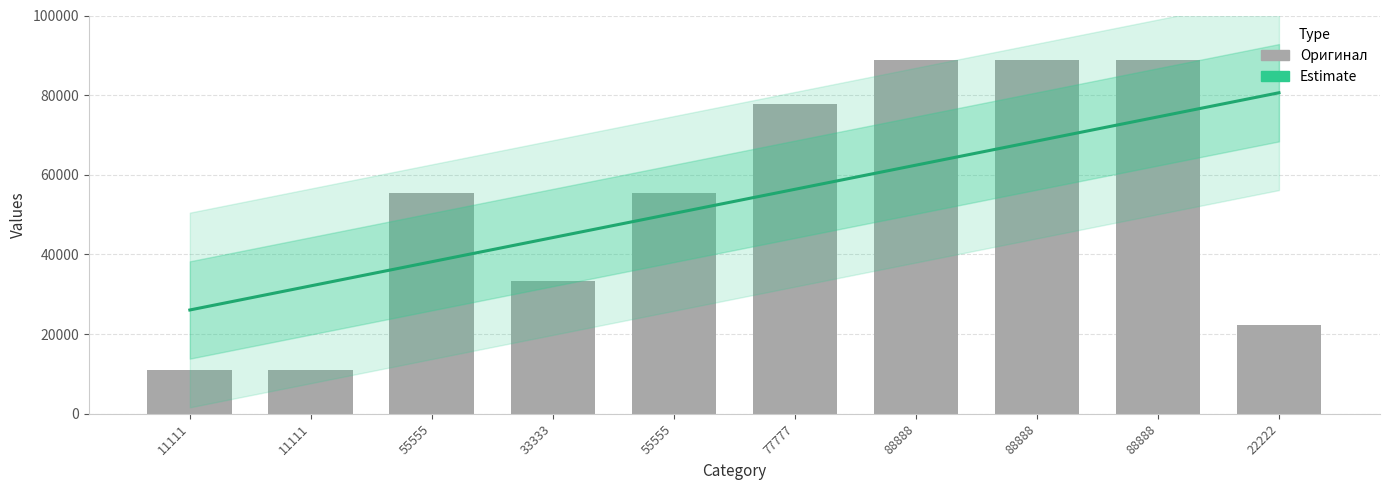

What is the change in value from 55555 to 88888?

+33333